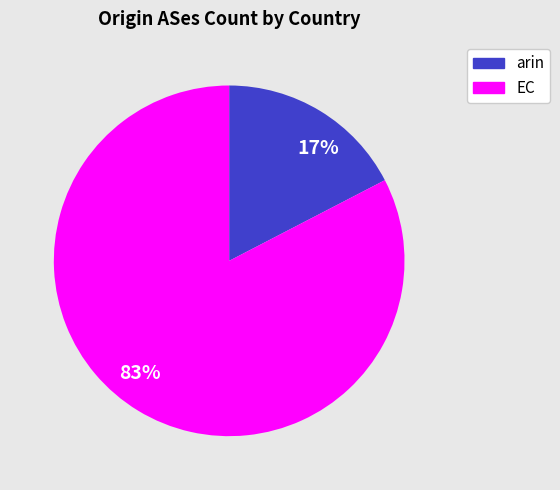

True or false: 17% accounts for 17% of the total.

True